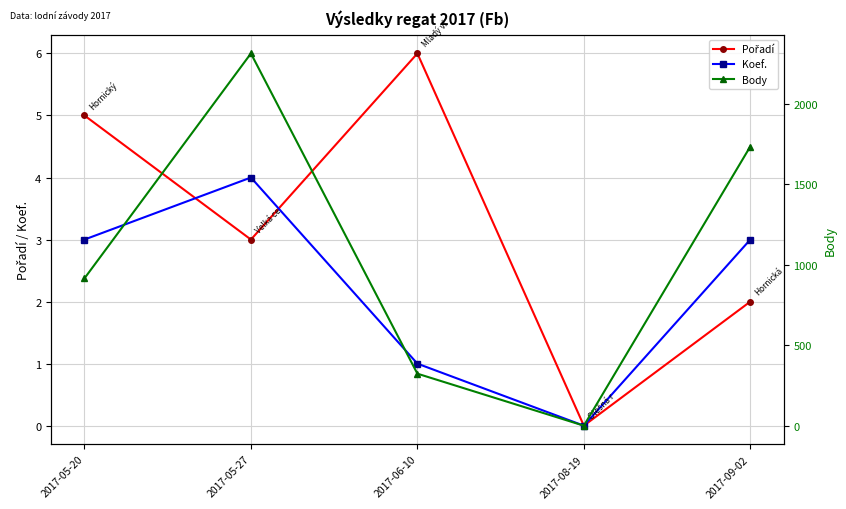

Count the Body values in the range 323 to 1734.

3